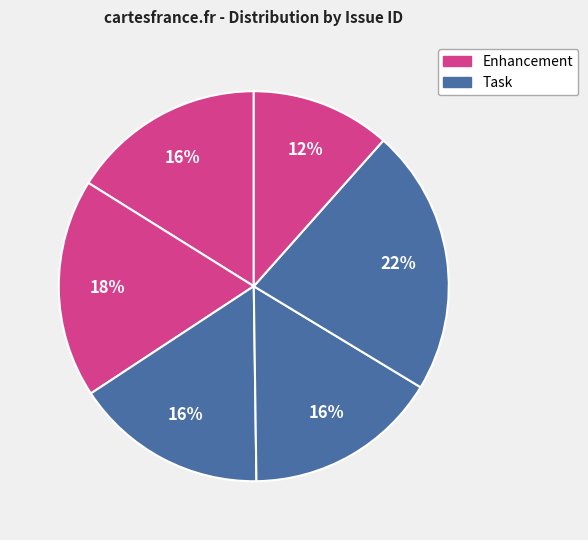

Count the number of slices in the pie.

6